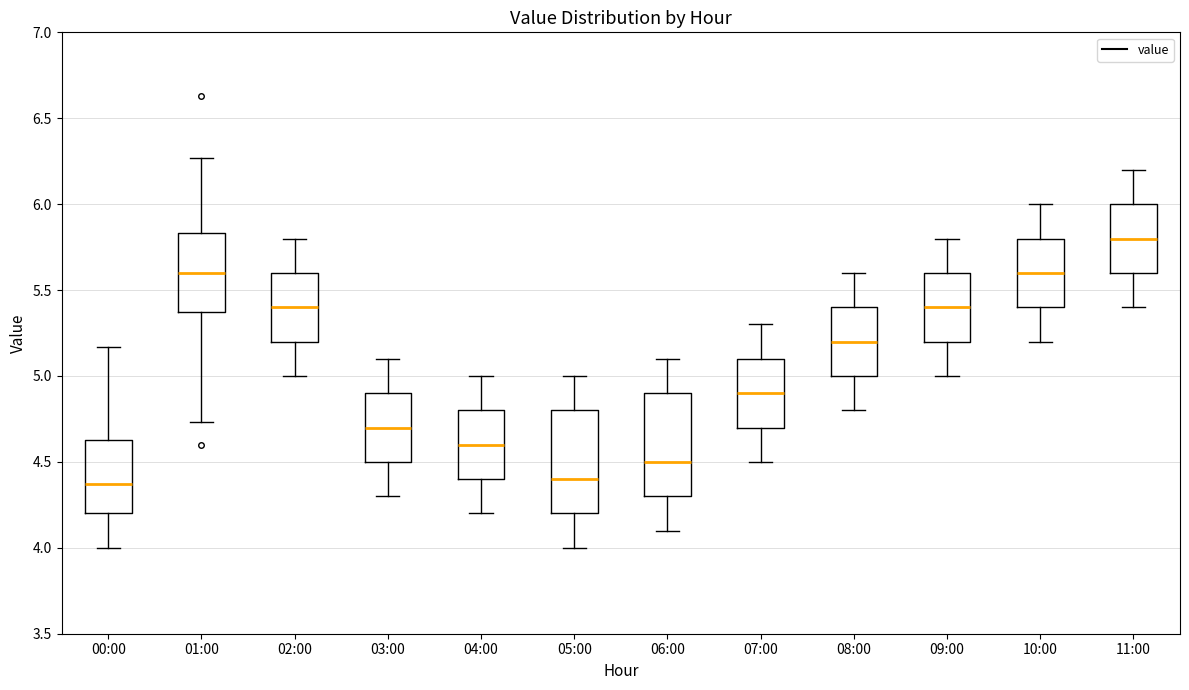

Reading left to right, transcribe this box plot: for each box, give where its median line is, the range the box spans, and where its two whiskers end, as read against the y-axis. The values are not printed on the chart, so give them approximately, as read against the axis.

00:00: median 4.35, box 4.20 to 4.65, whiskers 4.00 to 5.15
01:00: median 5.60, box 5.35 to 5.85, whiskers 4.75 to 6.25
02:00: median 5.40, box 5.20 to 5.60, whiskers 5.00 to 5.80
03:00: median 4.70, box 4.50 to 4.90, whiskers 4.30 to 5.10
04:00: median 4.60, box 4.40 to 4.80, whiskers 4.20 to 5.00
05:00: median 4.40, box 4.20 to 4.80, whiskers 4.00 to 5.00
06:00: median 4.50, box 4.30 to 4.90, whiskers 4.10 to 5.10
07:00: median 4.90, box 4.70 to 5.10, whiskers 4.50 to 5.30
08:00: median 5.20, box 5.00 to 5.40, whiskers 4.80 to 5.60
09:00: median 5.40, box 5.20 to 5.60, whiskers 5.00 to 5.80
10:00: median 5.60, box 5.40 to 5.80, whiskers 5.20 to 6.00
11:00: median 5.80, box 5.60 to 6.00, whiskers 5.40 to 6.20